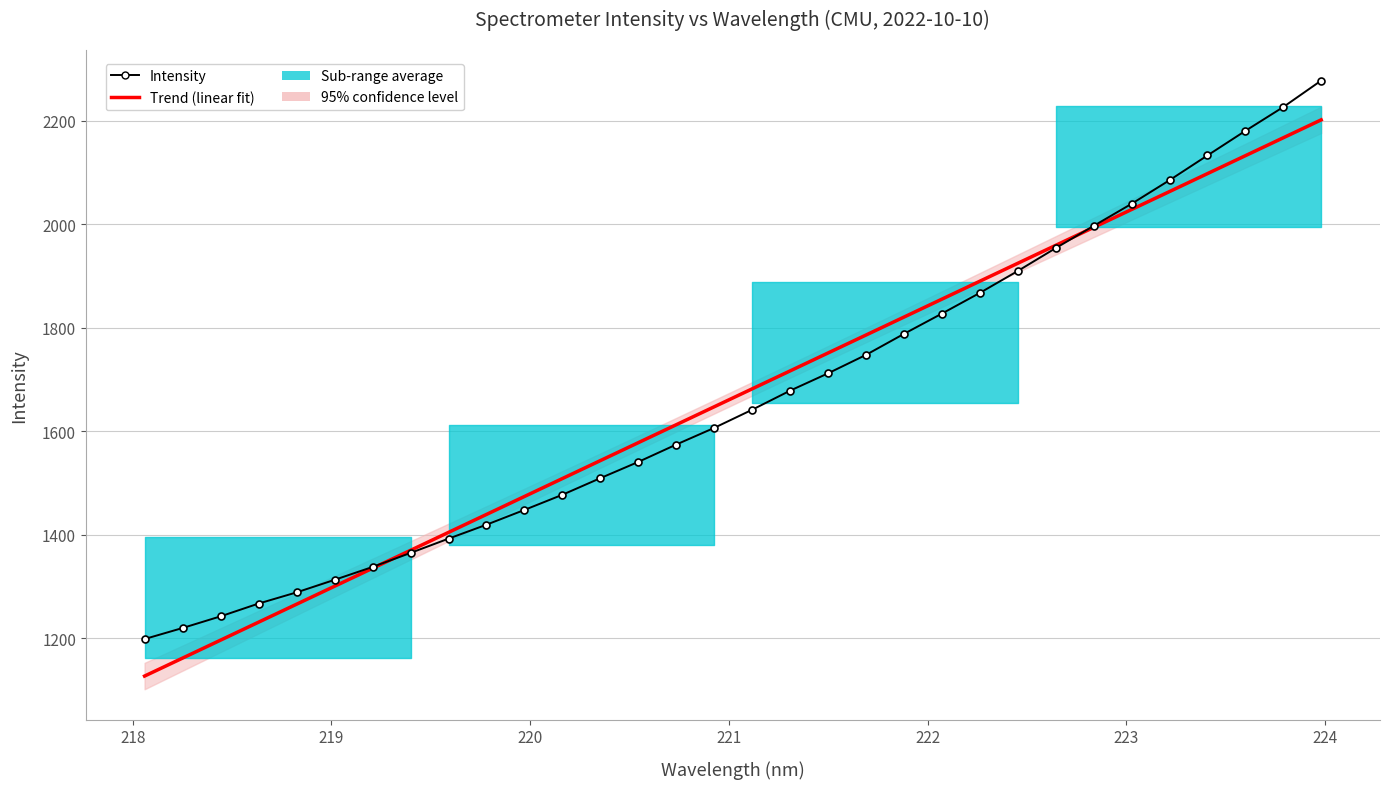

What is the greatest value displayed?

2277.8